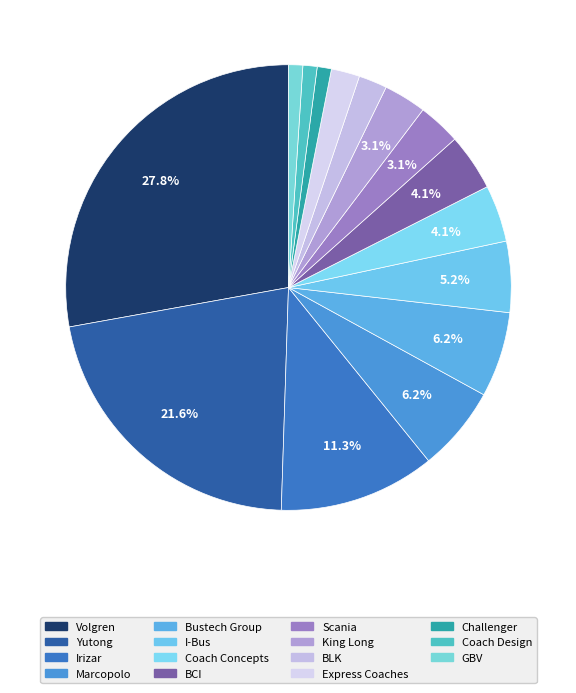

How many slices are in this pie chart?

15